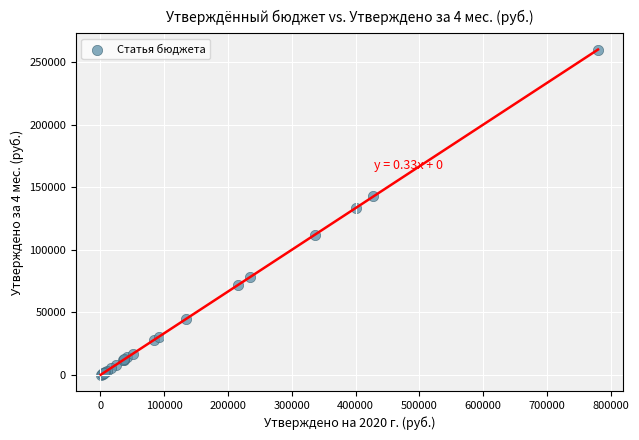

What Y value in the scatter plot is closest to 130100?

133333.3